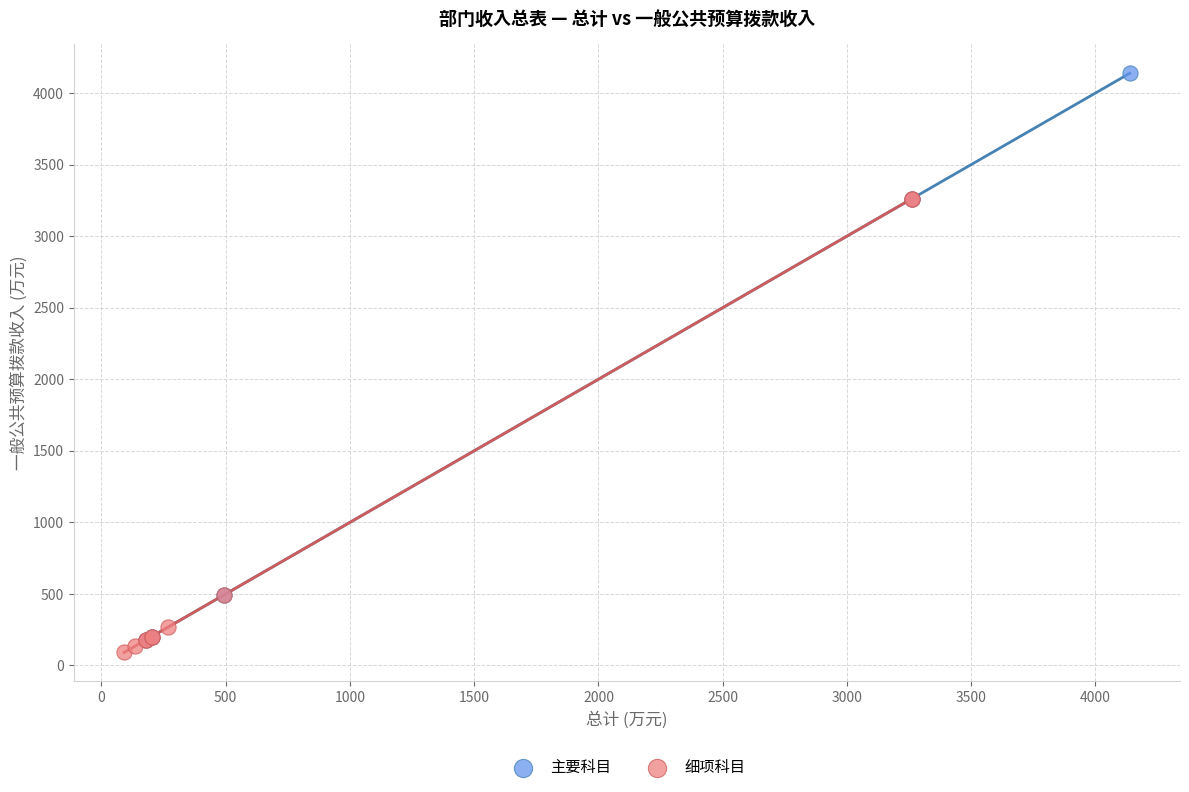

Which series has the largest Y range (max minus min)?

主要科目